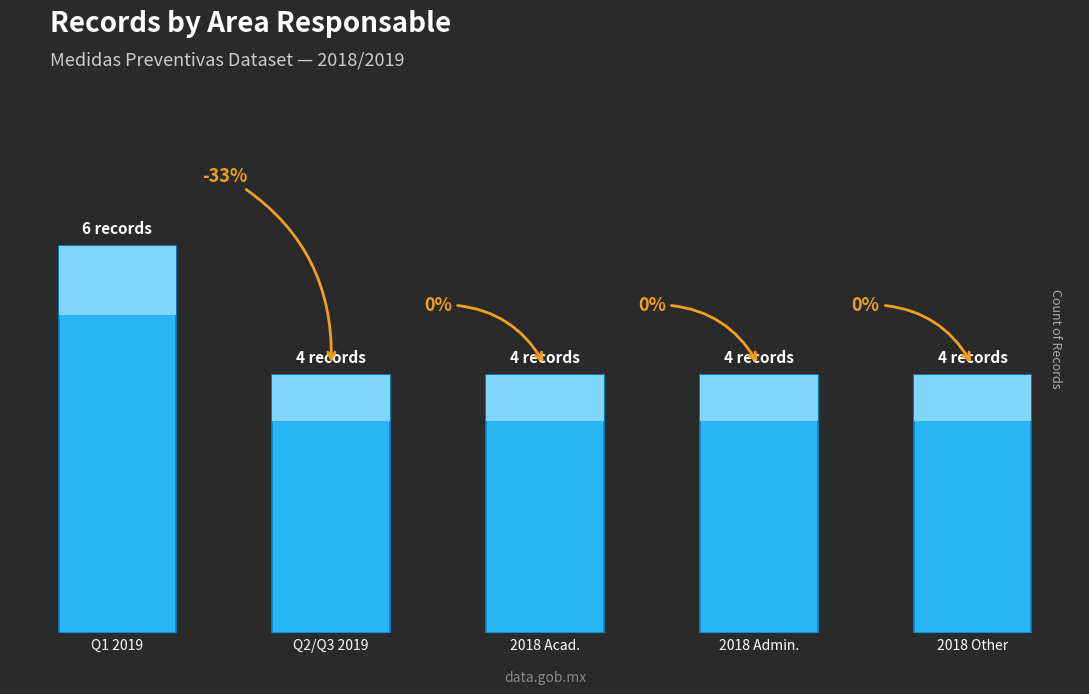

Rank the categories by value from highest to lowest.

Q1 2019, Q2/Q3 2019, 2018 Acad., 2018 Admin., 2018 Other